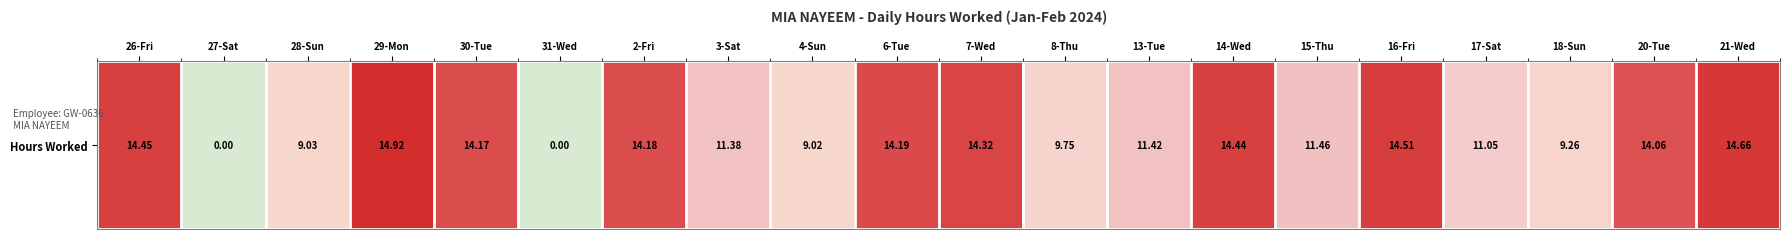

Reading left to right, what are all the values shown in this chart?

14.4	0.0	9.0	14.9	14.2	0.0	14.2	11.4	9.0	14.2	14.3	9.8	11.4	14.4	11.5	14.5	11.1	9.3	14.1	14.7